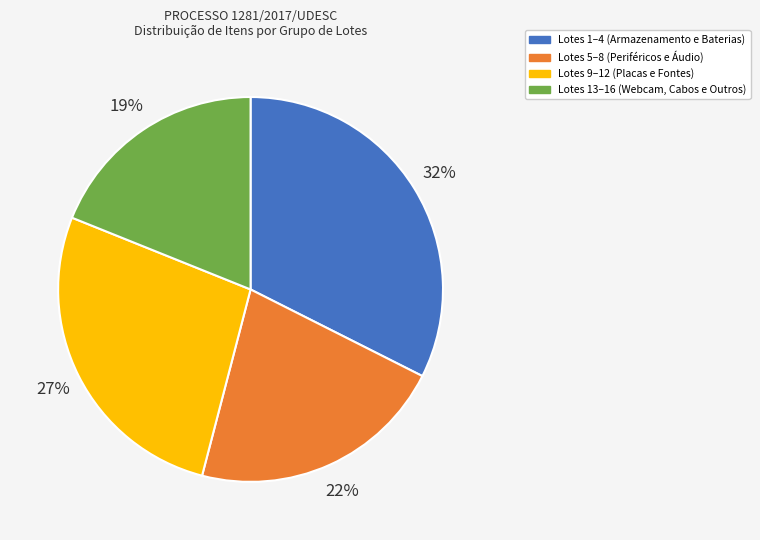

What is the ratio of the value at Lotes 13–16 (Webcam, Cabos e Outros) to the value at Lotes 1–4 (Armazenamento e Baterias)?

0.6